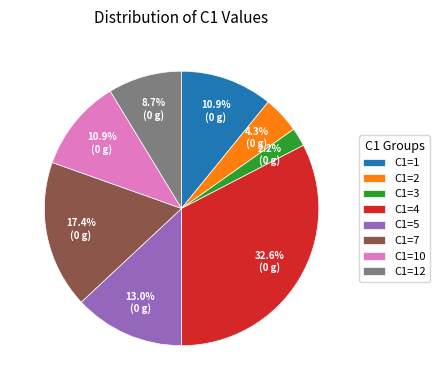

The C1=5 slice represents 13% of the pie. True or false?

True